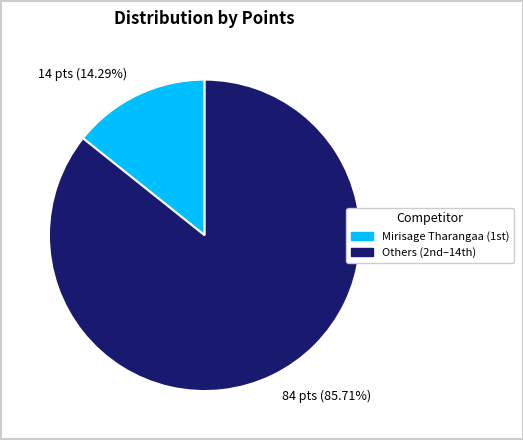

Which slice is the largest?

84 pts (85.71%)